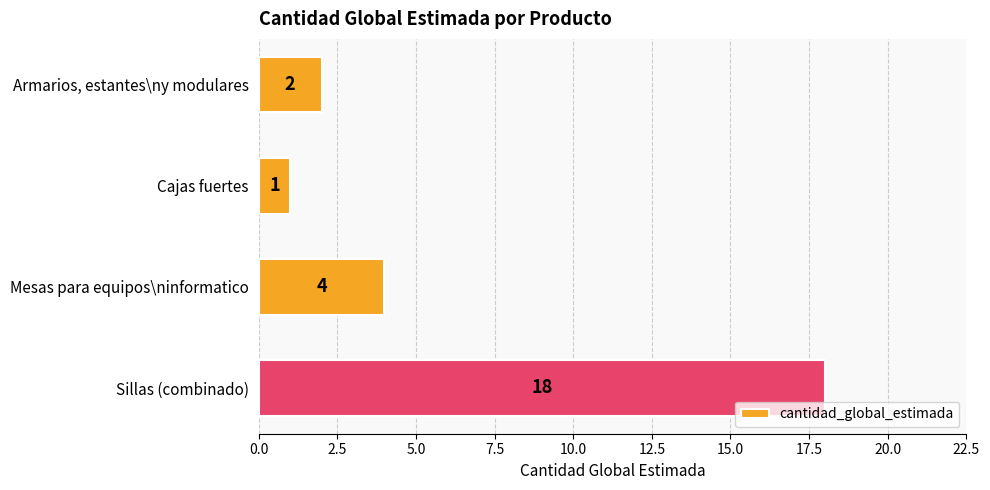

Is it true that the value at Mesas para equipos\ninformatico is 4?

True